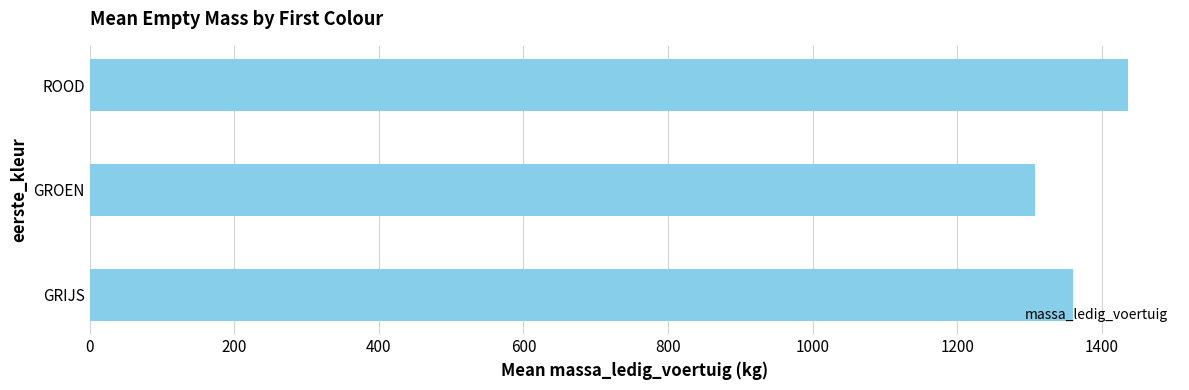

The value at GRIJS is 417.4. True or false?

False